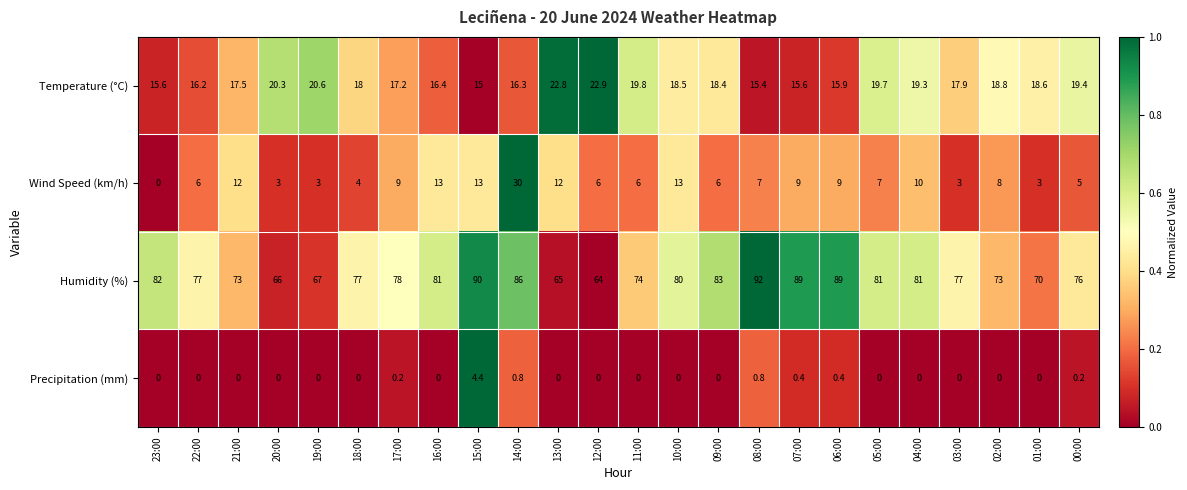

Which series has the largest total across all categories?

Humidity (%)